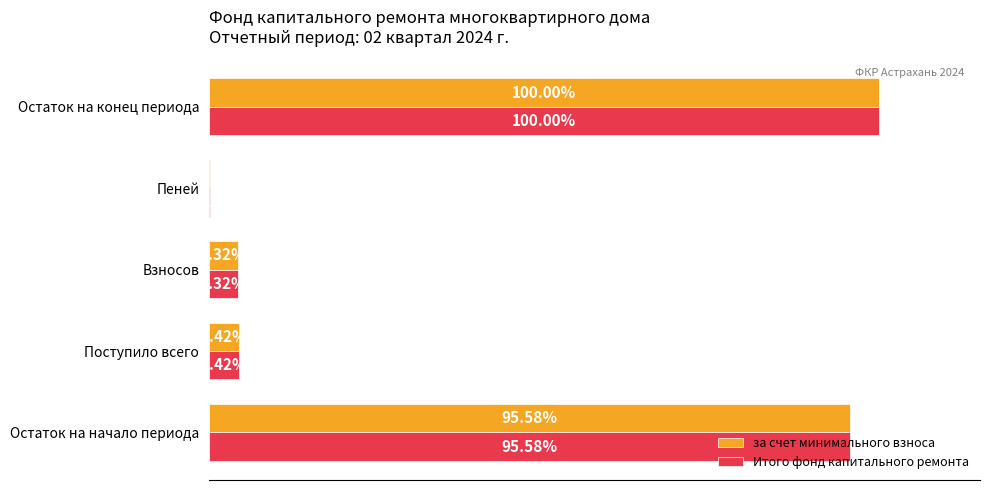

Reading left to right, transcribe all the data shown in this chart.

за счет минимального взноса: 3283.8	152.0	148.3	3.7	3435.8
Итого фонд капитального ремонта: 3283.8	152.0	148.3	3.7	3435.8